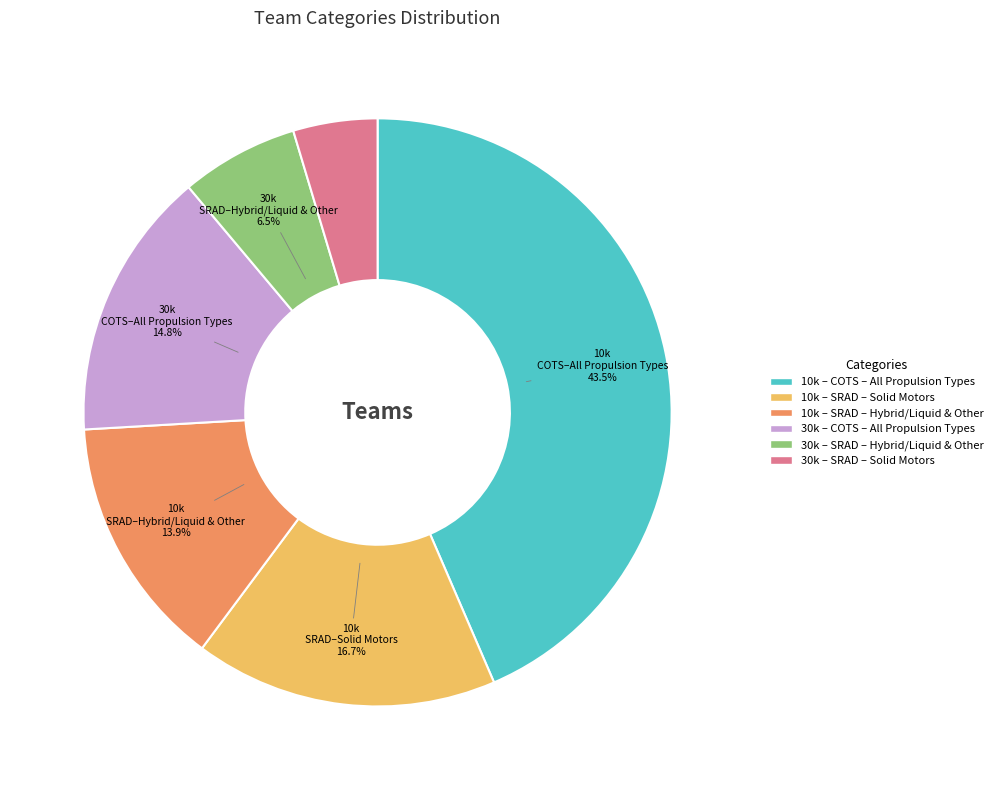

True or false: 30k – COTS – All Propulsion Types accounts for 15% of the total.

True